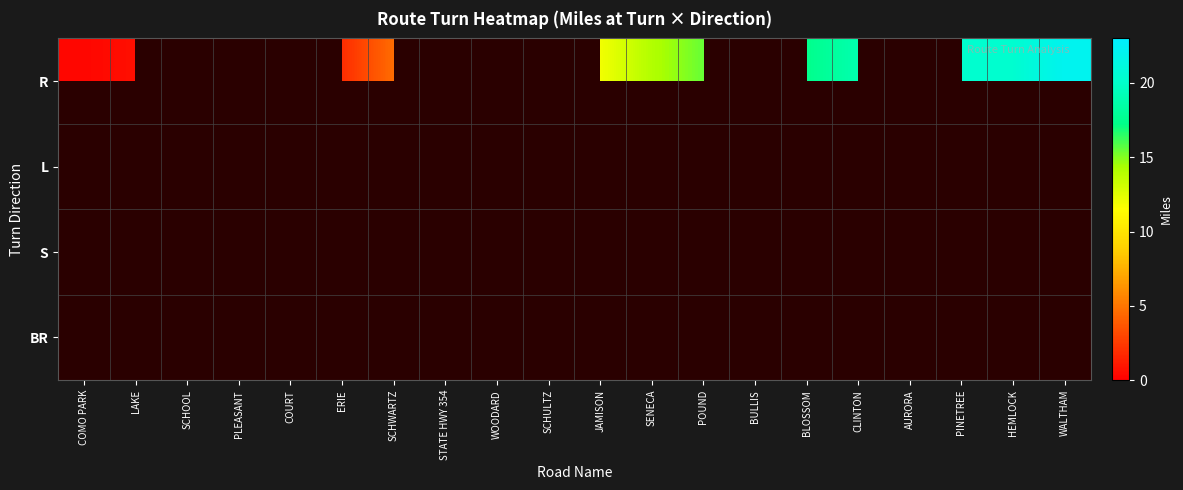

Which series changed the most between SENECA and BLOSSOM?

row_0